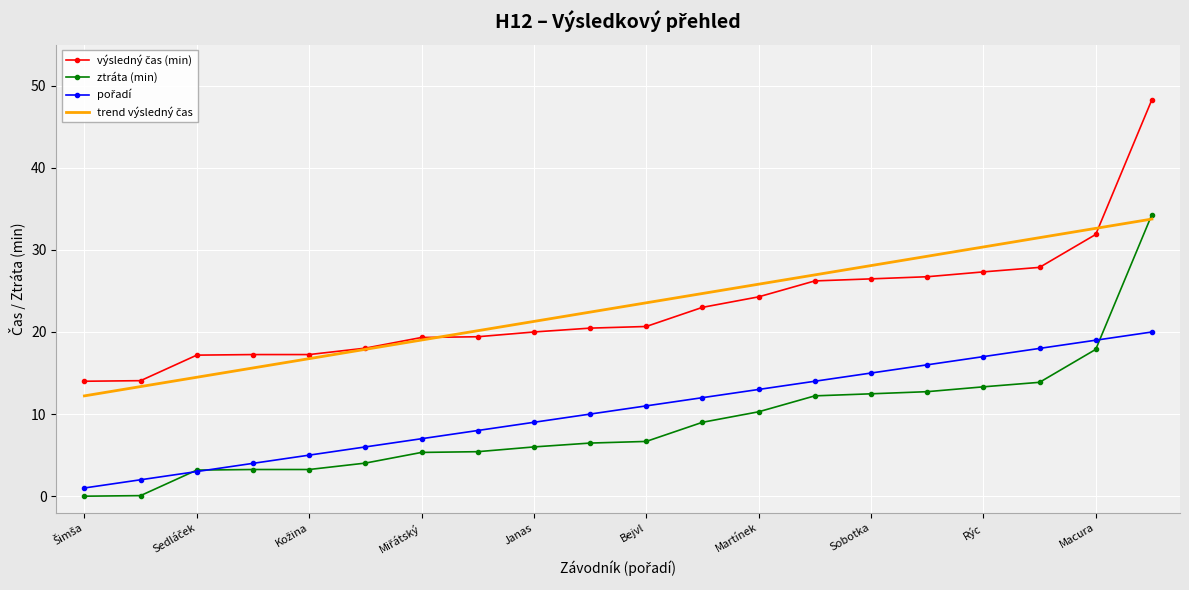

What is the maximum value shown in the chart?

48.3